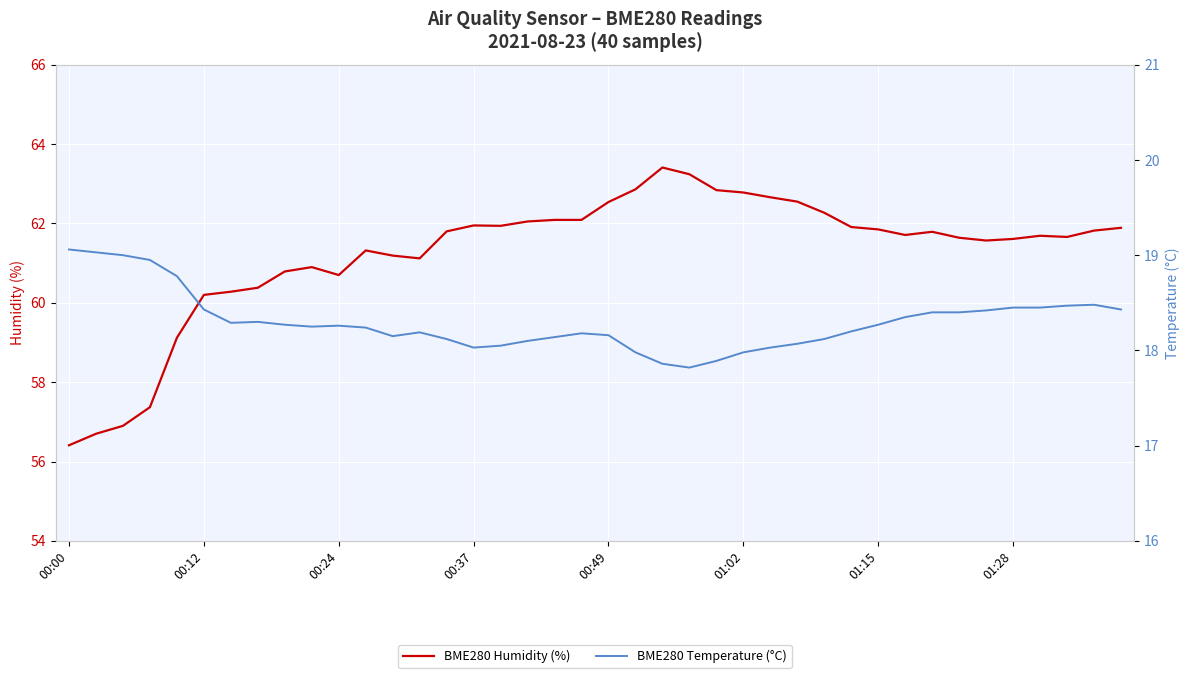

True or false: BME280 Humidity (%) has a value of 62.0 at 00:37.

True